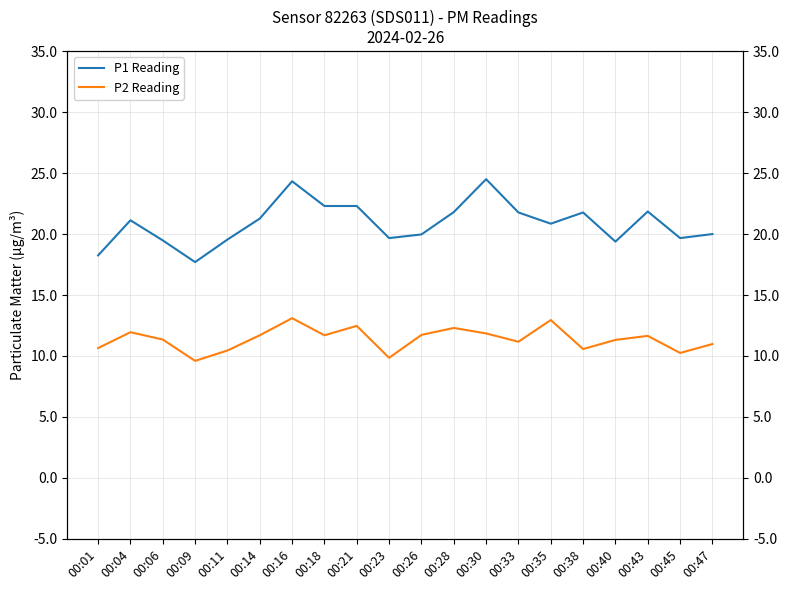

Rank the series by their maximum value, from highest to lowest.

P1 Reading, P2 Reading